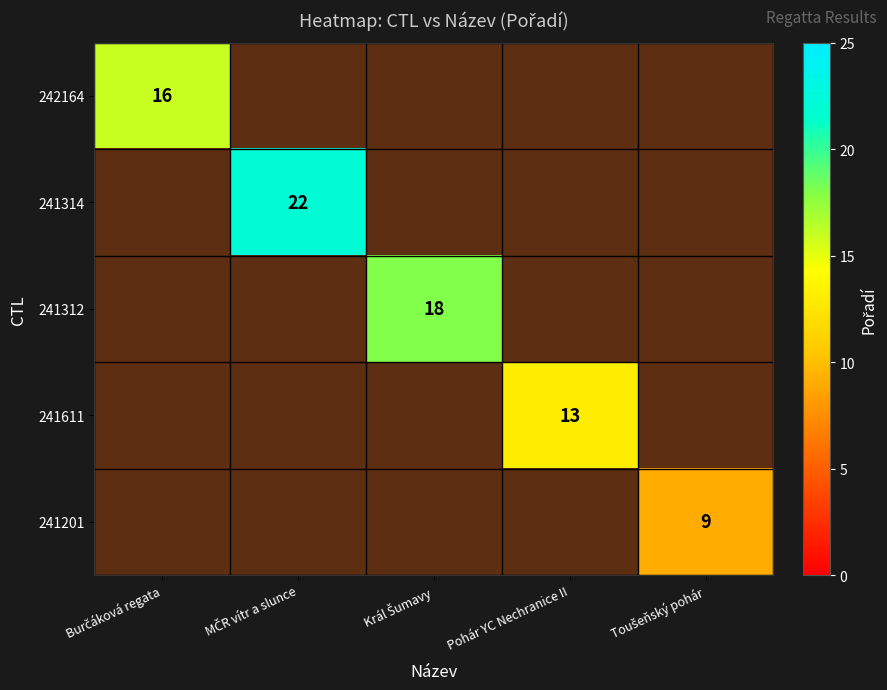

Is the value of 241314 at MČR vítr a slunce greater than the value of 241312 at Burčáková regata?

No